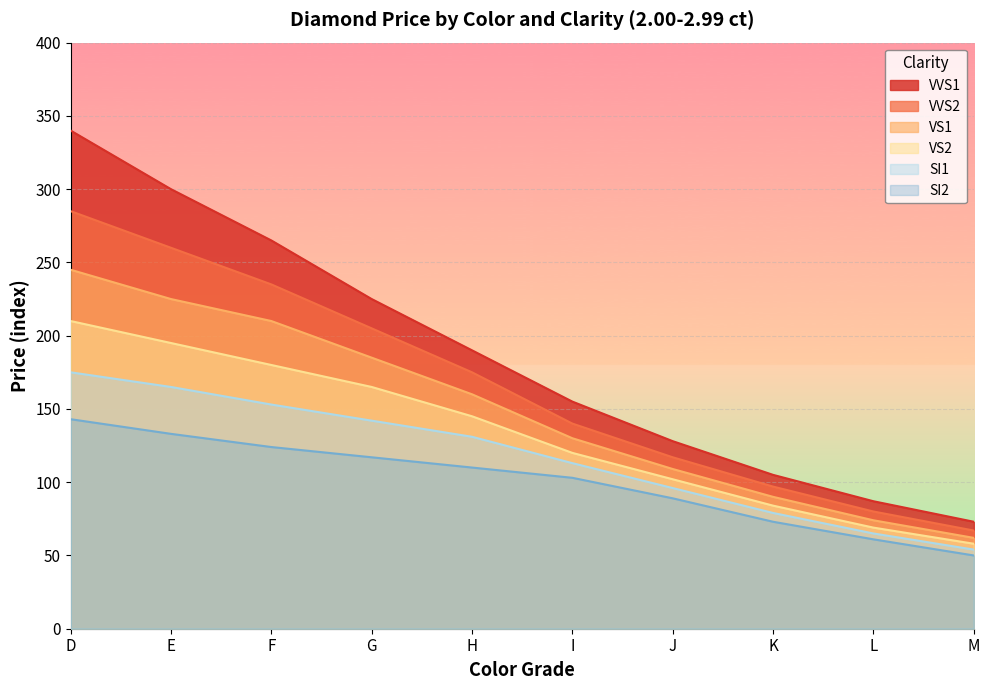

Reading left to right, list all the values displayed in this chart.

VVS1: 340	300	265	225	190	155	128	105	87	73
VVS2: 285	260	235	205	175	140	117	97	80	67
VS1: 245	225	210	185	160	130	109	90	74	62
VS2: 210	195	180	165	145	120	102	84	69	58
SI1: 175	165	153	142	131	113	96	79	65	54
SI2: 143	133	124	117	110	103	89	73	61	50